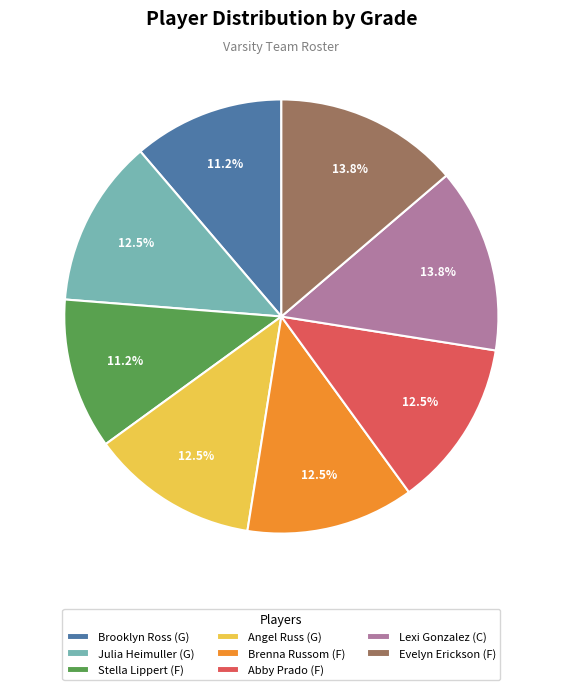

Is there any slice that represents more than half of the pie?

No